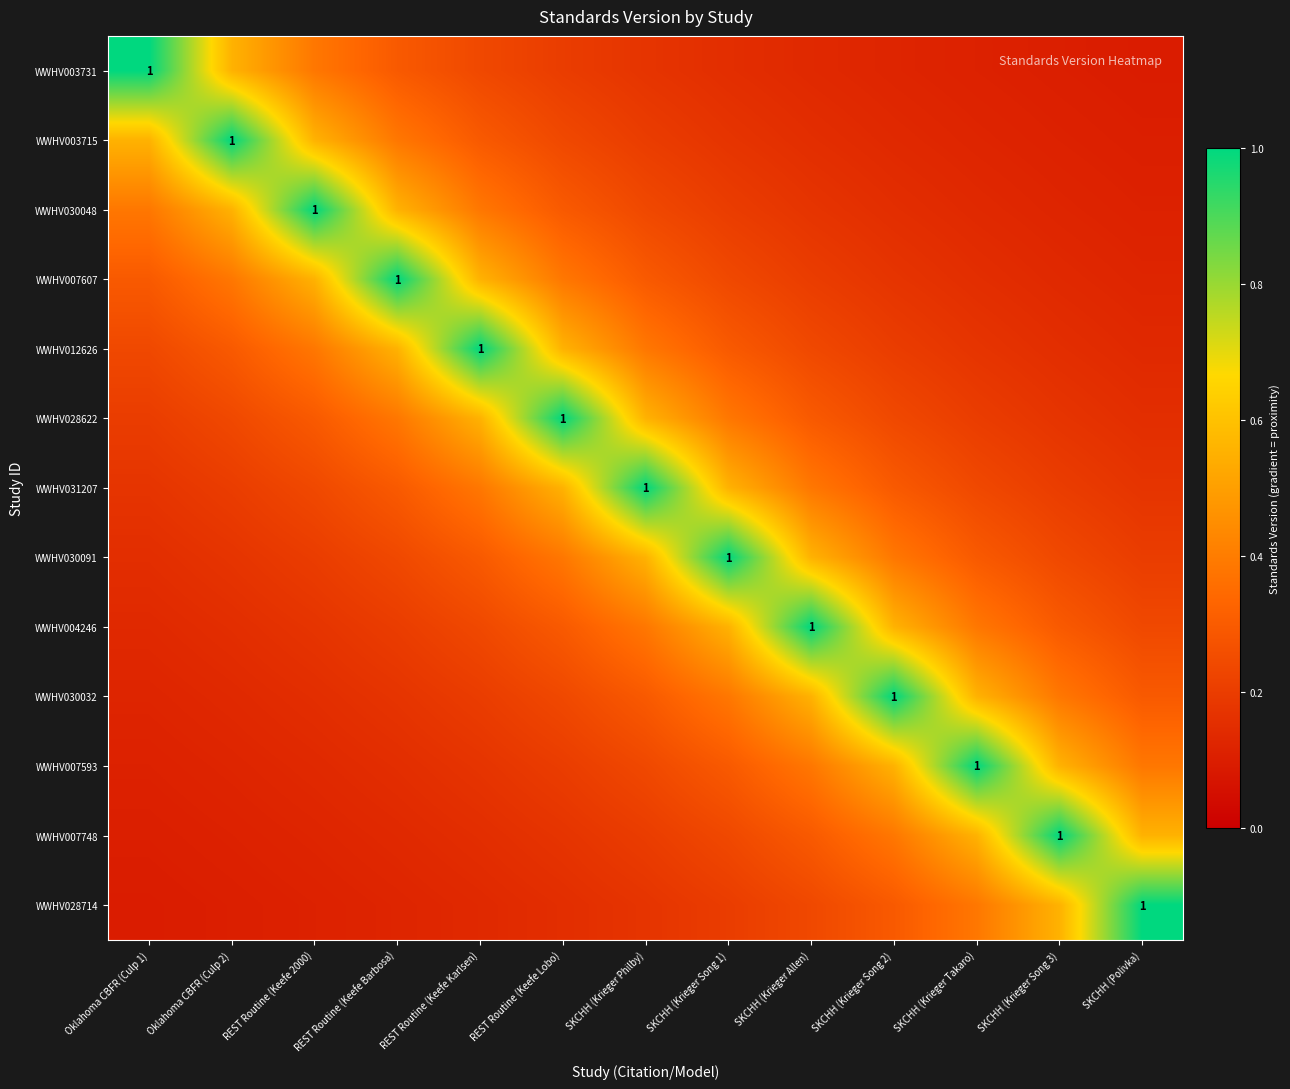

Rank the series by their maximum value, from lowest to highest.

WWHV003731, WWHV003715, WWHV030048, WWHV007607, WWHV012626, WWHV028622, WWHV031207, WWHV030091, WWHV004246, WWHV030032, WWHV007593, WWHV007748, WWHV028714